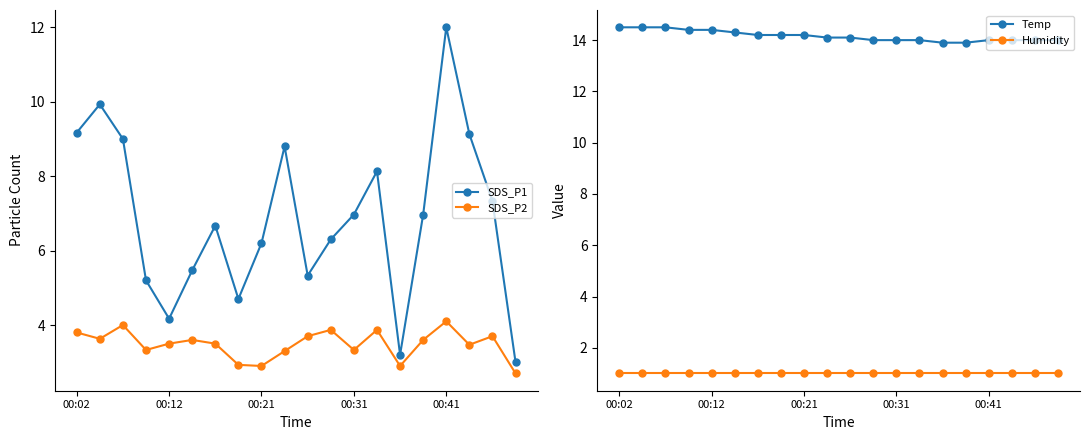

True or false: Humidity has a value of 1.0 at 00:02.

True